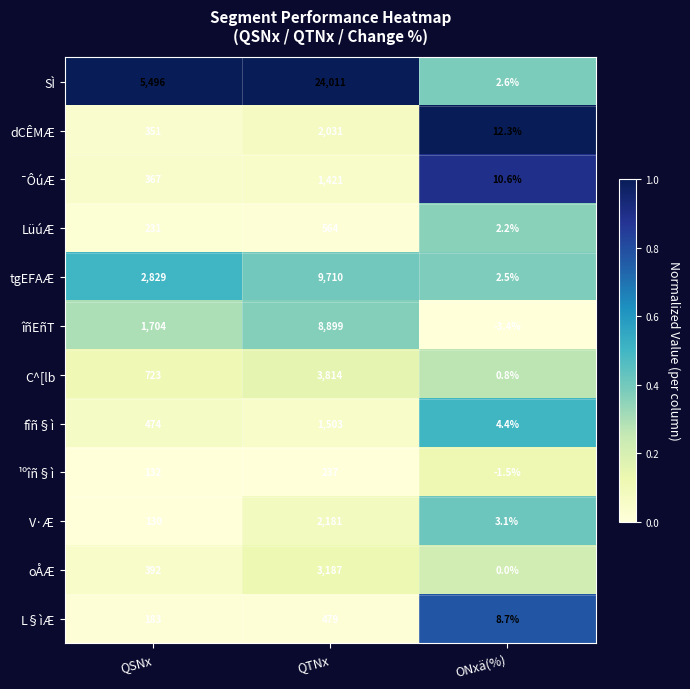

Which series has the largest total across all categories?

SÌ